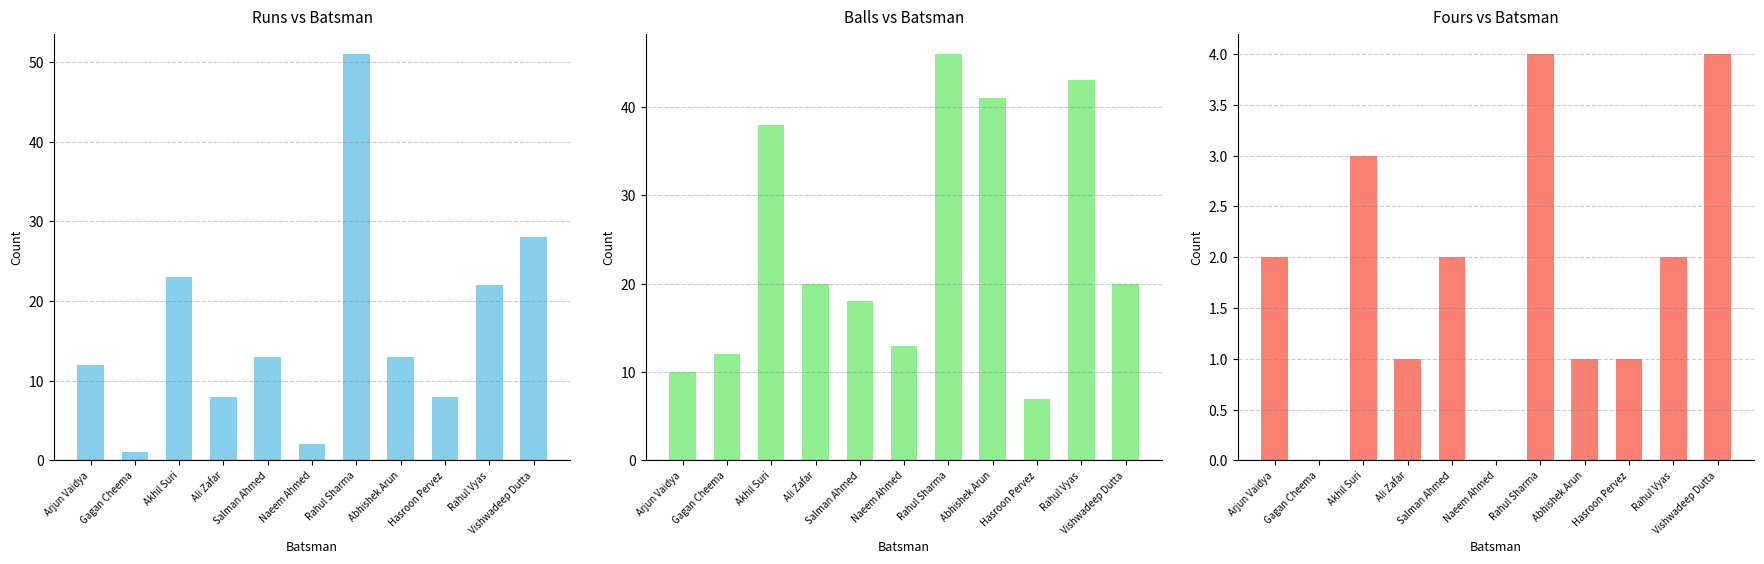

List the labels in order of Runs value, smallest first.

Gagan Cheema, Naeem Ahmed, Ali Zafar, Hasroon Pervez, Arjun Vaidya, Salman Ahmed, Abhishek Arun, Rahul Vyas, Akhil Suri, Vishwadeep Dutta, Rahul Sharma